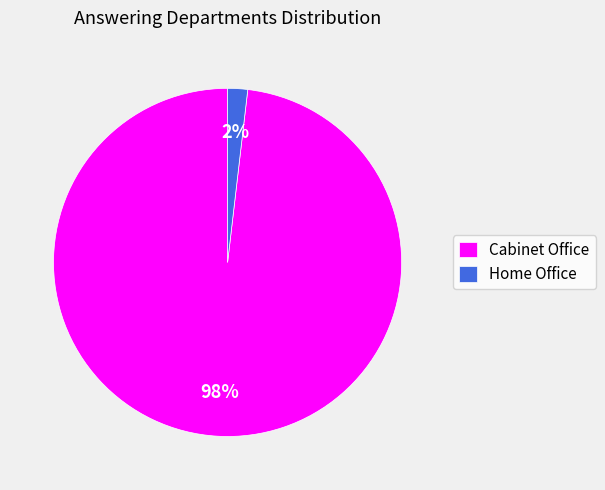

How many segments does this pie chart have?

2